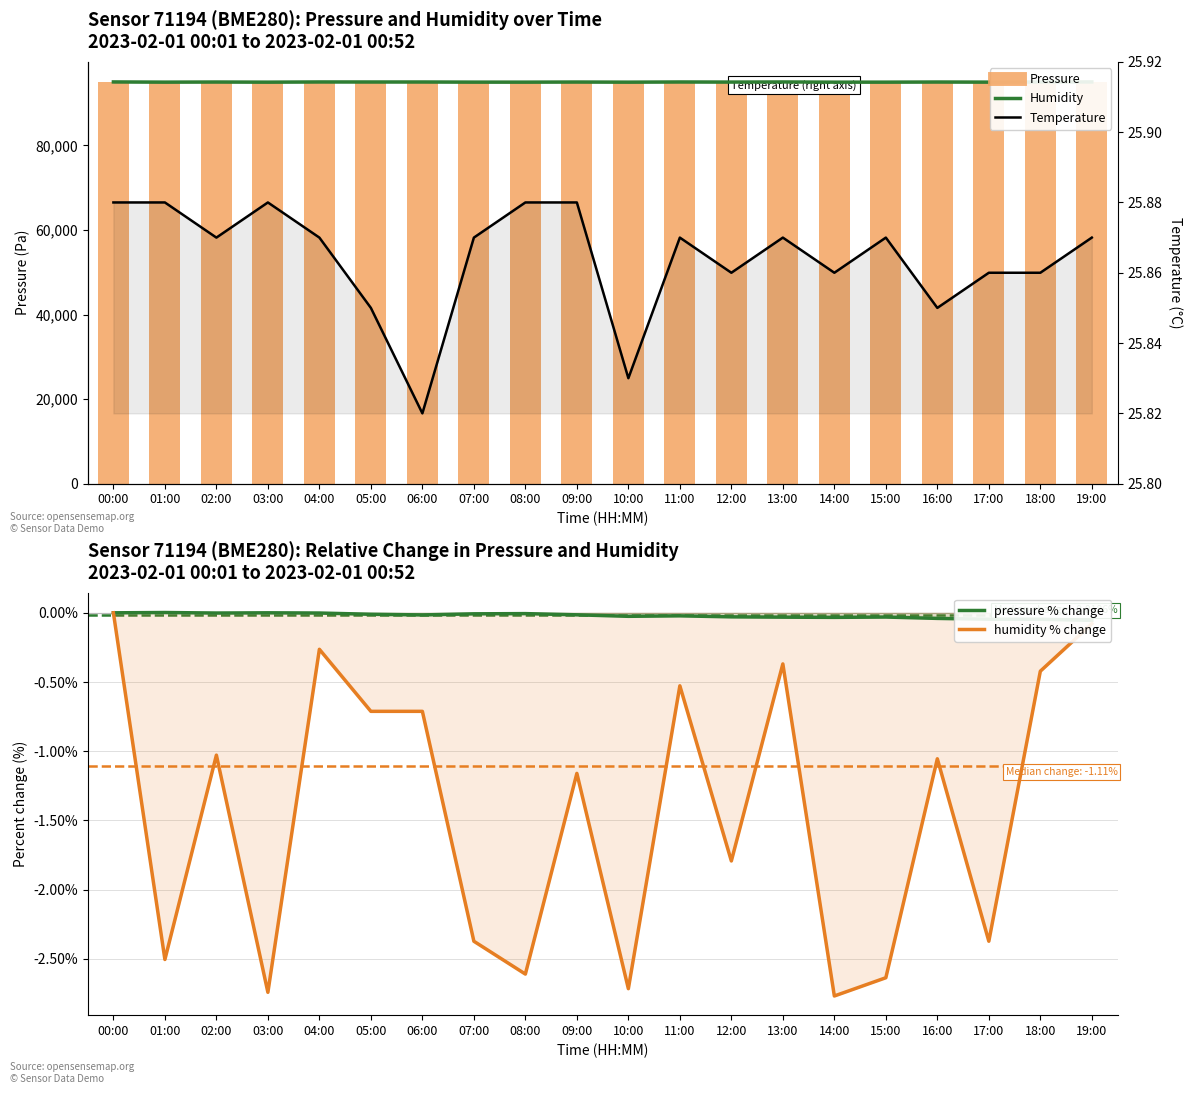

Which series has the widest spread of values?

humidity